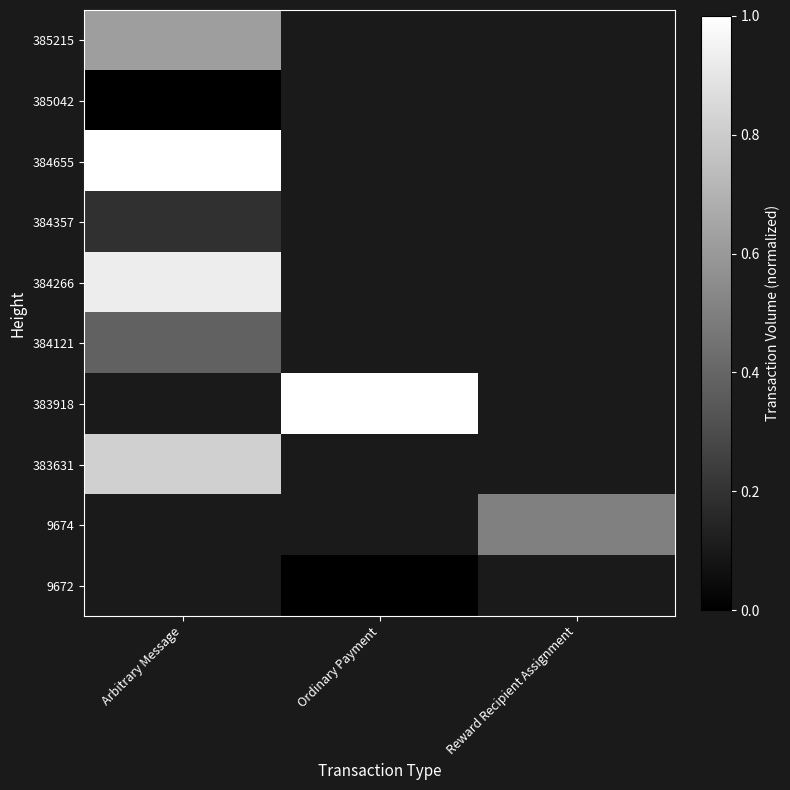

List the series in order of their peak value, lowest first.

385042, 384357, 384121, 385215, 383631, 384266, 384655, 383918, 9674, 9672